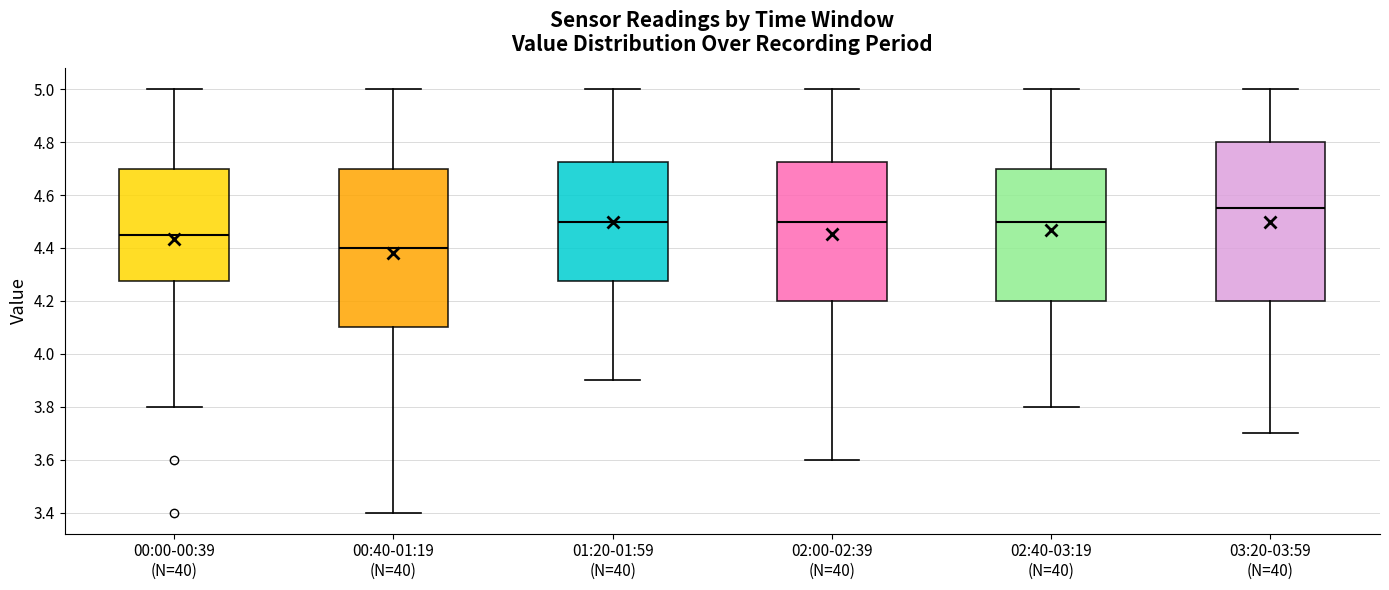

Where does the median line of the box for 03:20-03:59 (N=40) sit on the y-axis? The values are not printed on the chart, so give them approximately, as read against the axis.

4.56